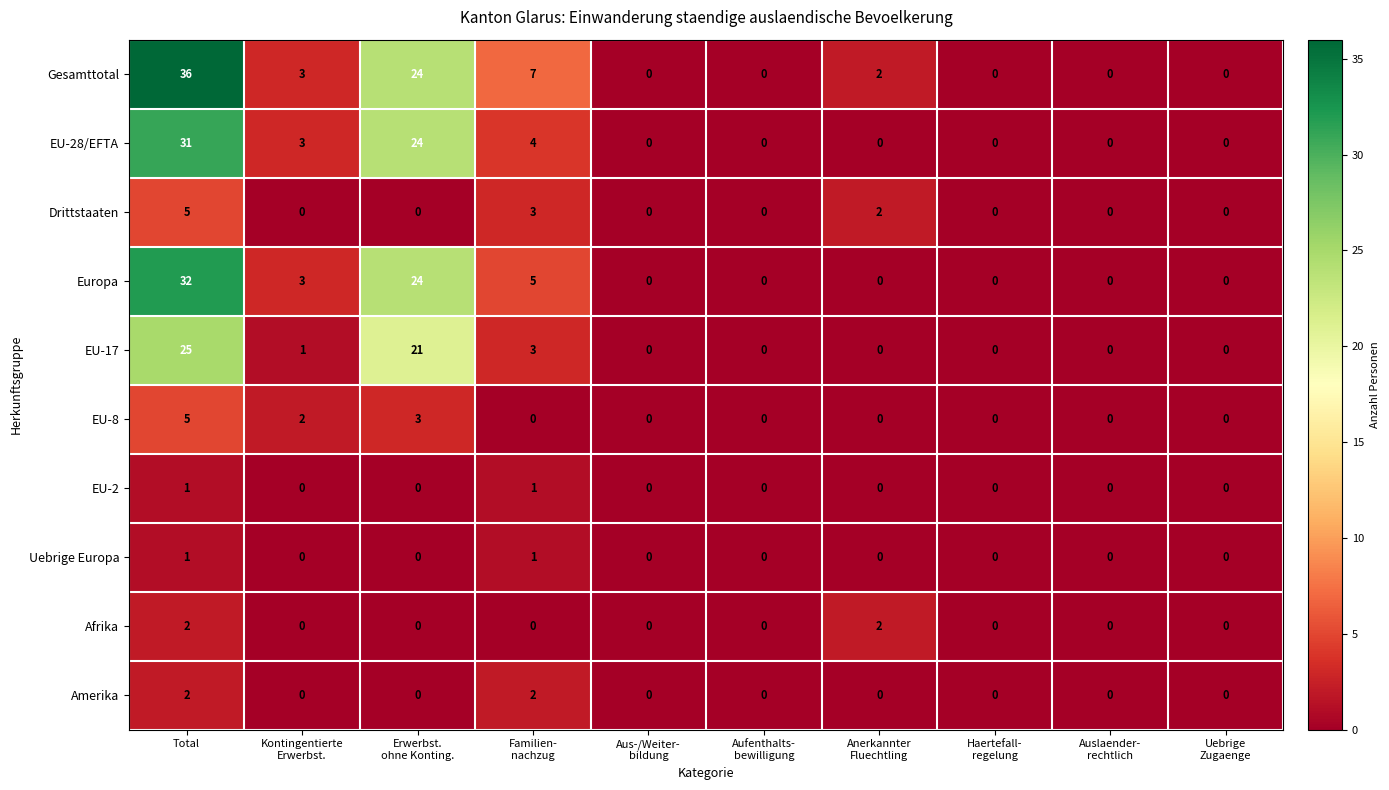

How many categories are shown in the chart?

10